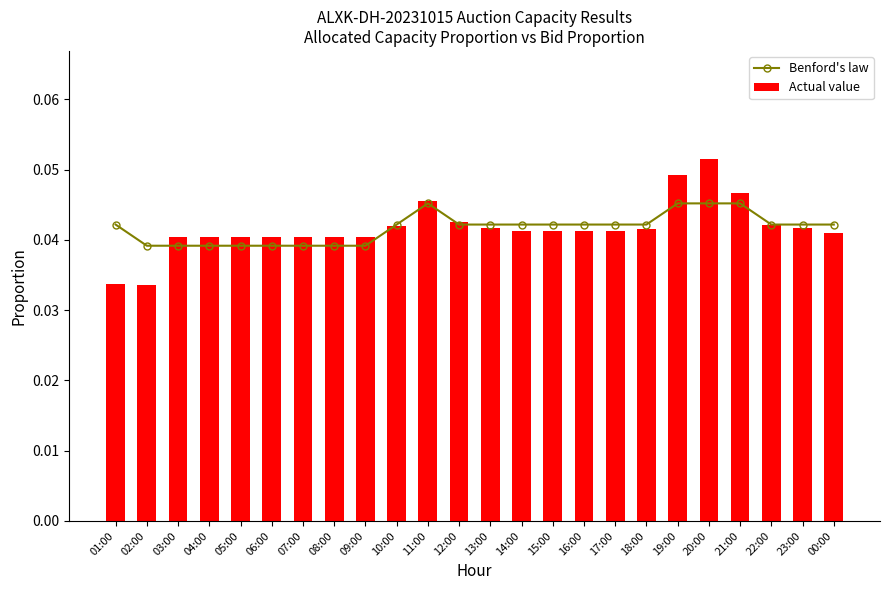

At how many categories does at least one series exceed 0?

24